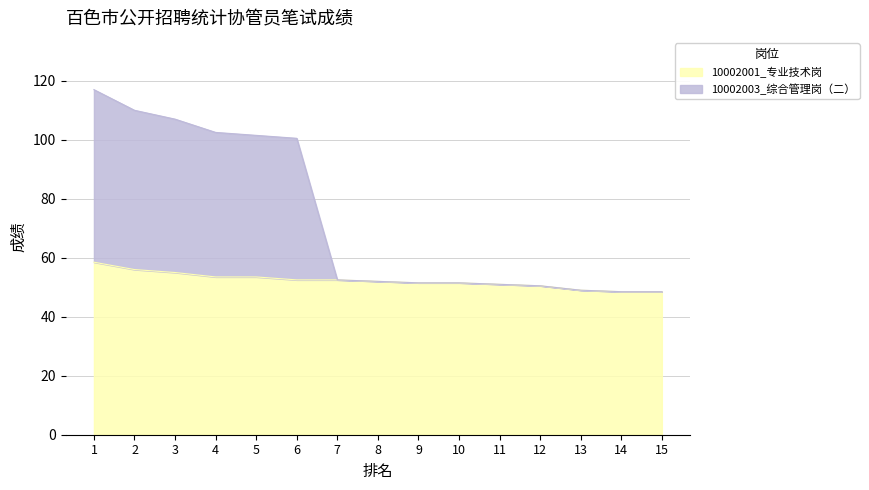

Reading right to left, extract all data points from this chart.

10002001_专业技术岗: 48.5	48.5	49.0	50.5	51.0	51.5	51.5	52.0	52.5	52.5	53.5	53.5	55.0	56.0	58.5
10002003_综合管理岗（二）: 48.5	48.5	49.0	50.5	51.0	51.5	51.5	52.0	52.5	100.5	101.5	102.5	107.0	110.0	117.0